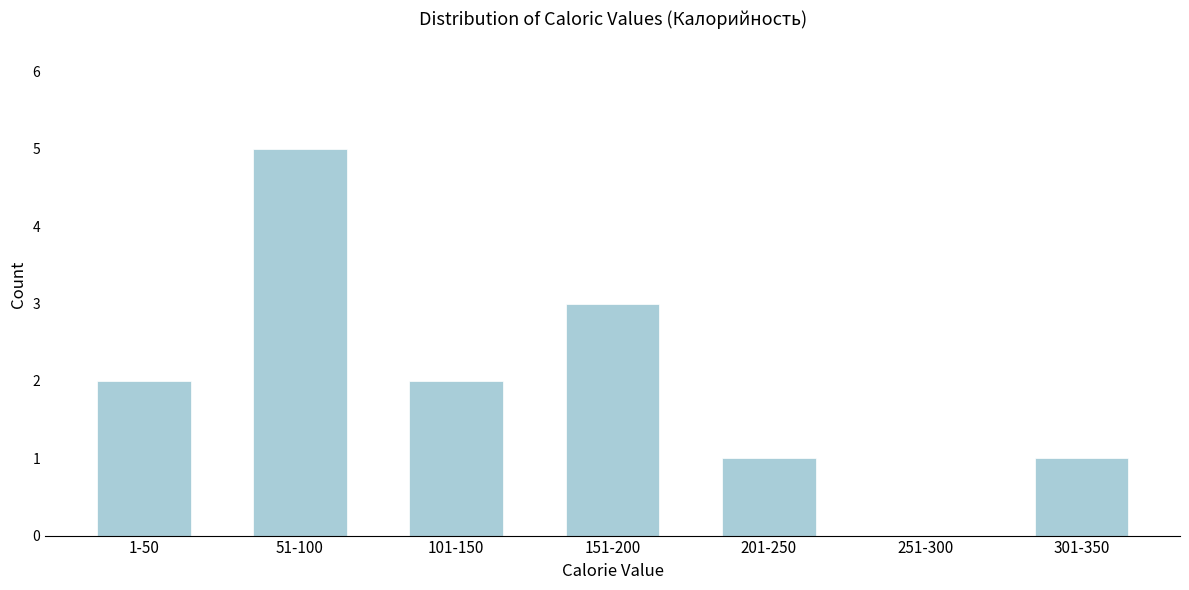

Reading left to right, what are all the values shown in this chart?

1-50=2	51-100=5	101-150=2	151-200=3	201-250=1	251-300=0	301-350=1